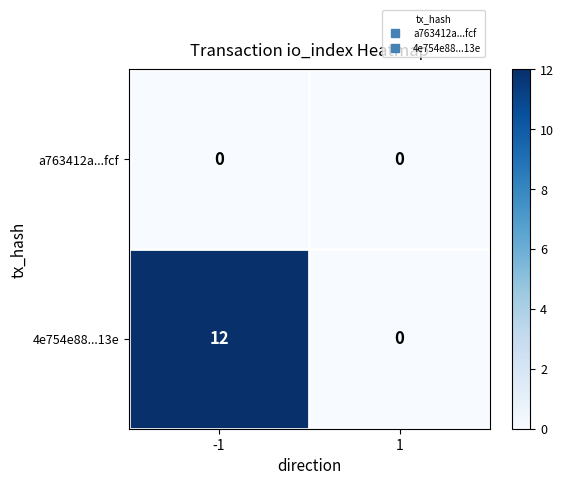

What is the spread (max minus min) of values at -1?

12